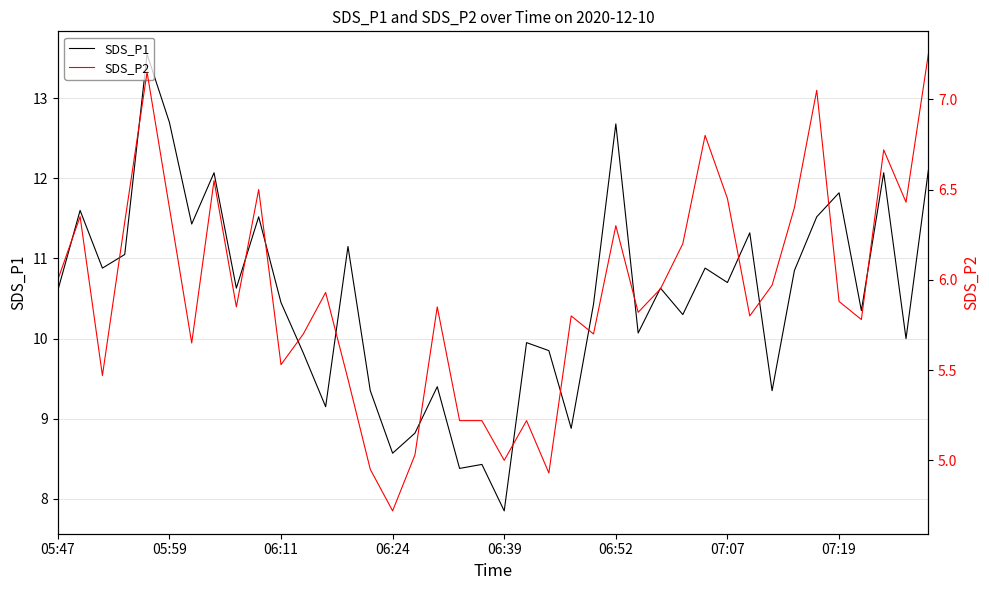

At which label is SDS_P1 closest to 10?

38